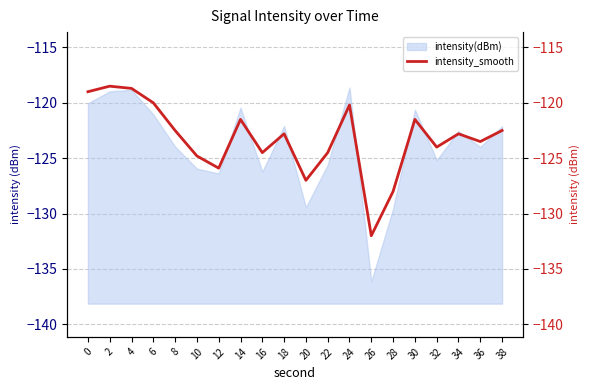

What is the change in value from 12 to 30?

+4.4